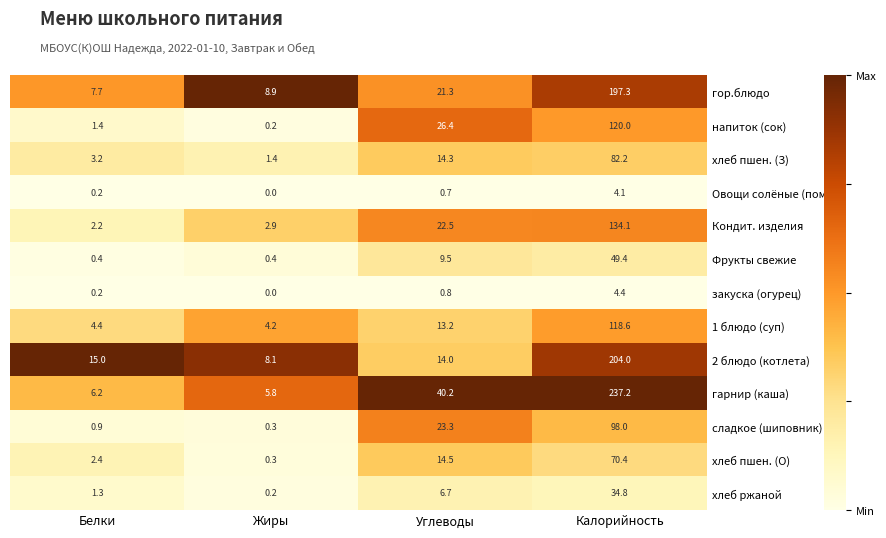

How many series are shown in this chart?

13